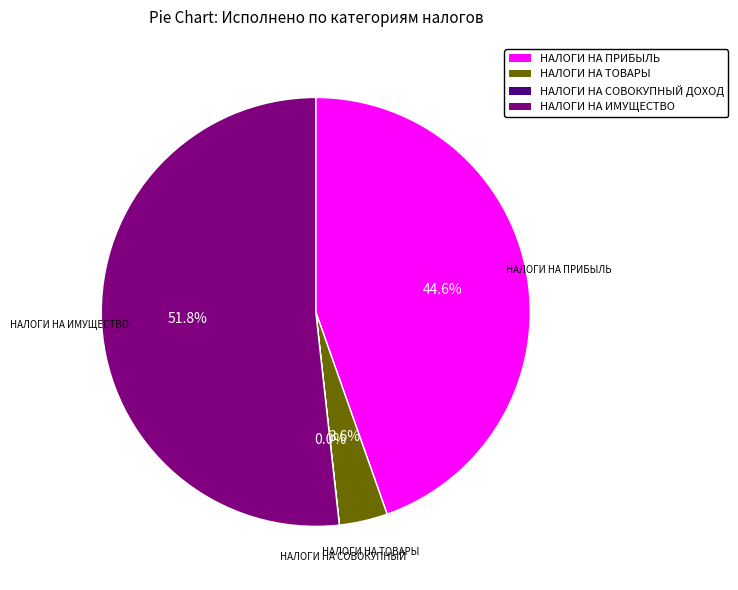

Does any single category account for the majority?

Yes